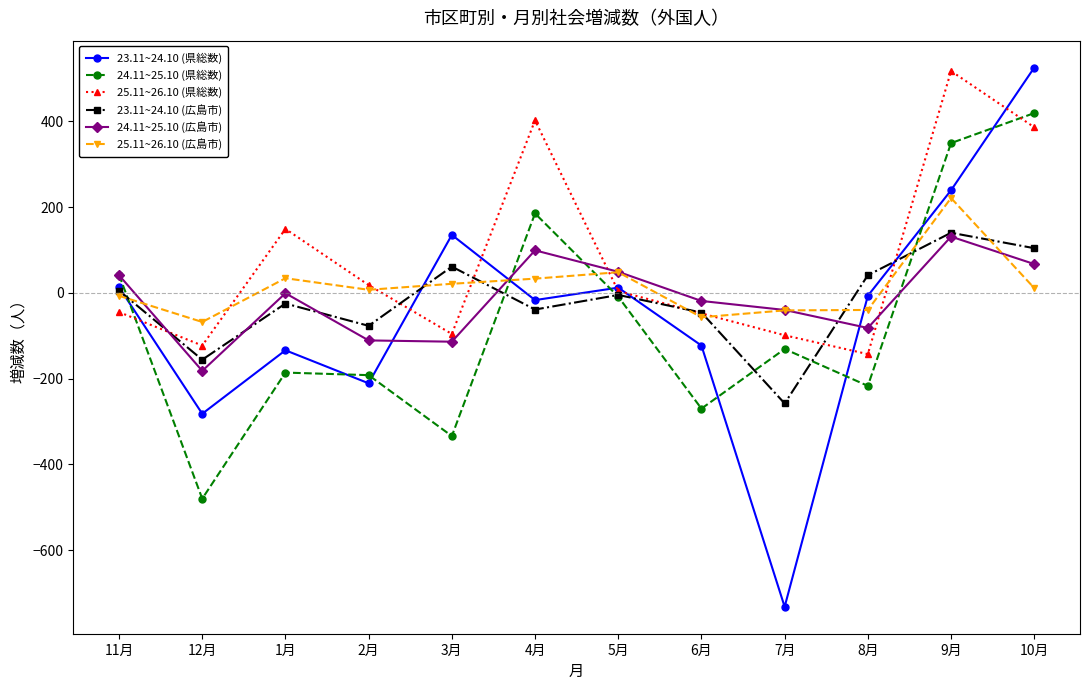

The 24.11~25.10 (県総数) series shows 87 at 9月. True or false?

False